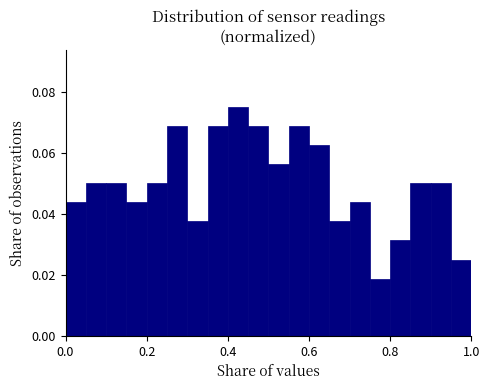

Read against the x-axis, roughly where is the centre of the tallest bar?

0.42